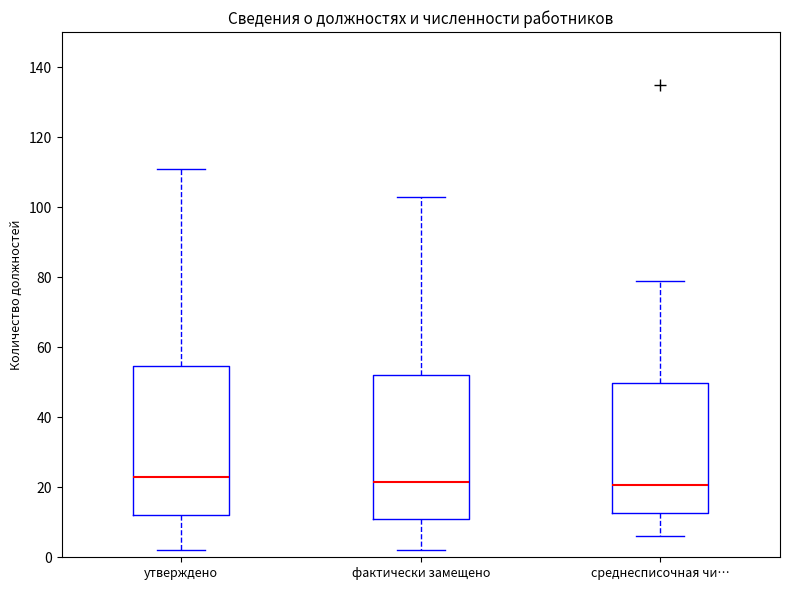

Reading left to right, read every box against the y-axis: the position of its median line, the range the box covers, and the ends of its whiskers. The values are not printed on the chart, so give them approximately, as read against the axis.

утверждено: median 24, box 12 to 54, whiskers 2 to 112
фактически замещено: median 22, box 12 to 52, whiskers 2 to 104
среднесписочная чи…: median 20, box 12 to 50, whiskers 6 to 80